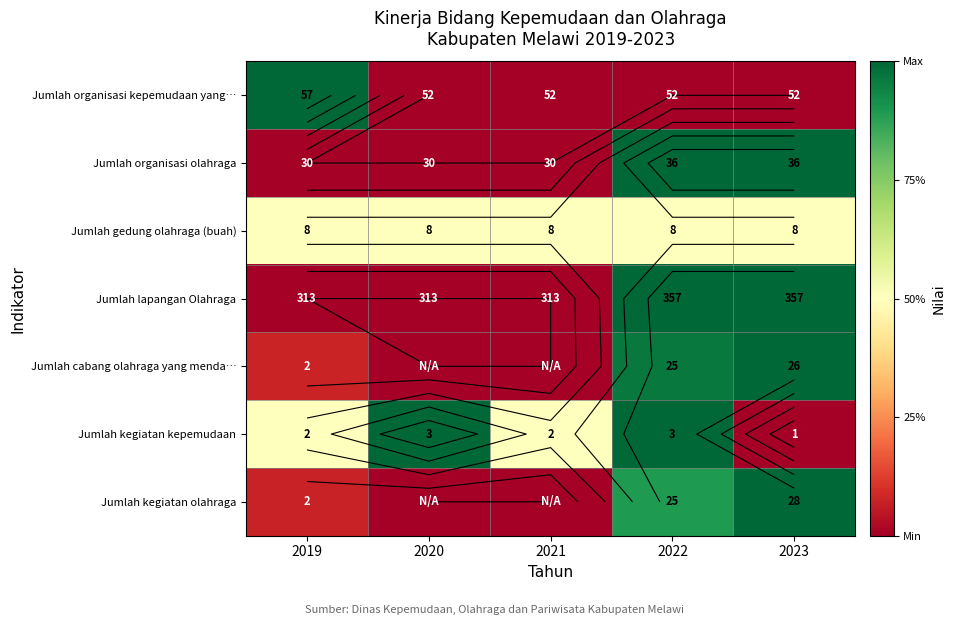

At which label is Jumlah organisasi olahraga closest to 0?

2019